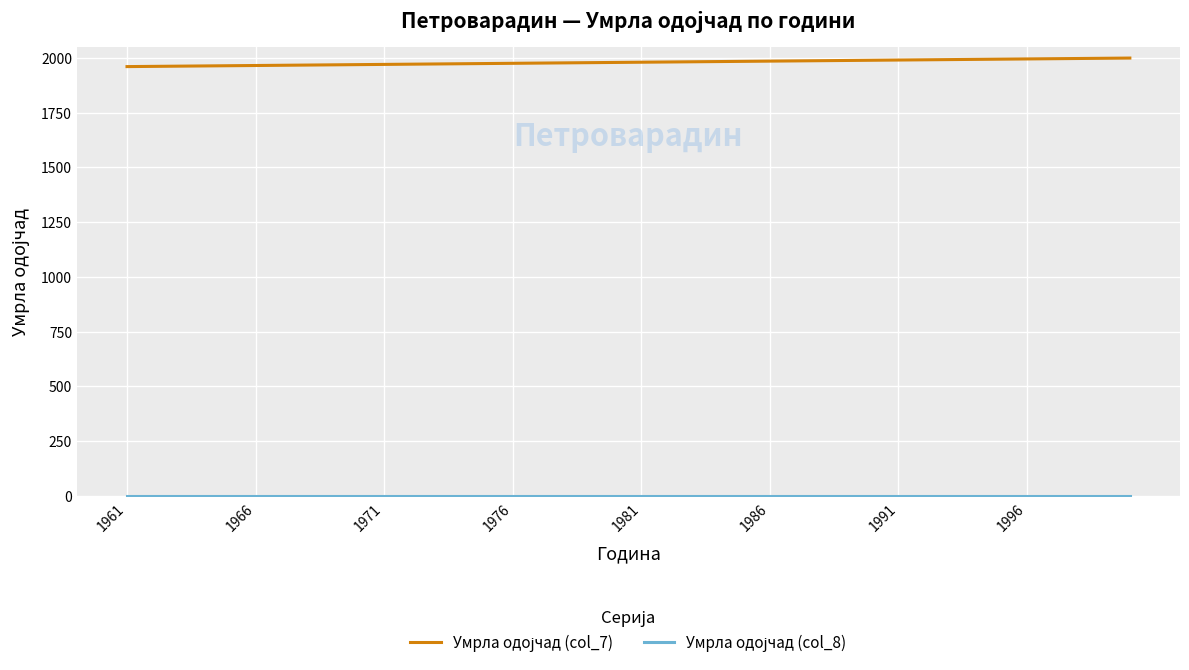

Does the chart have visible grid lines?

Yes